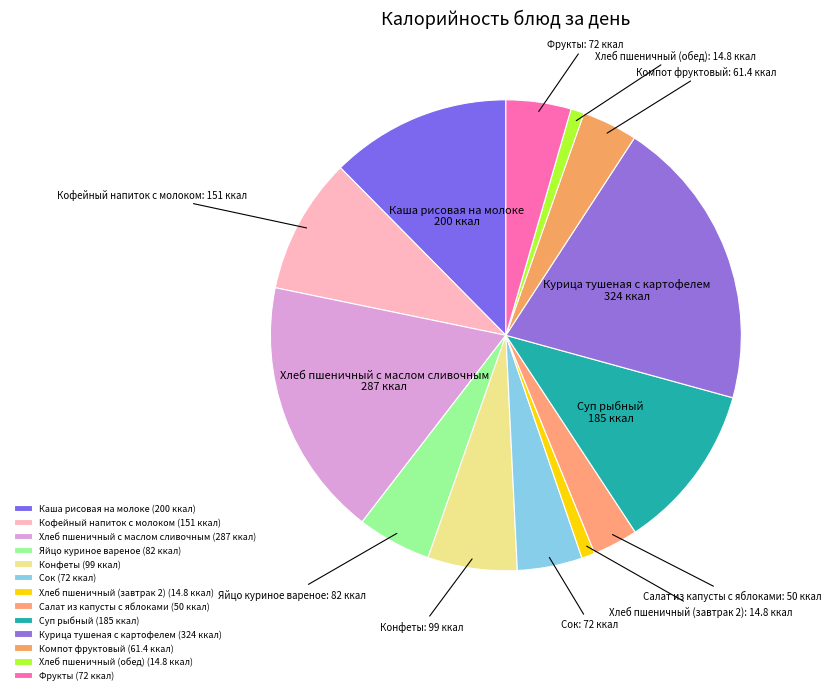

True or false: Курица тушеная с картофелем accounts for 30% of the total.

False